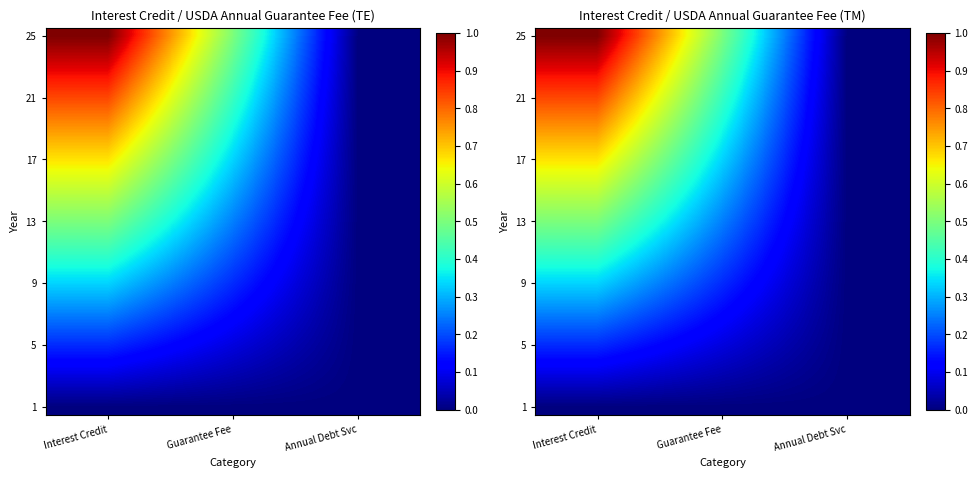

Between Interest Credit and Guarantee Fee, which series saw the biggest shift?

25